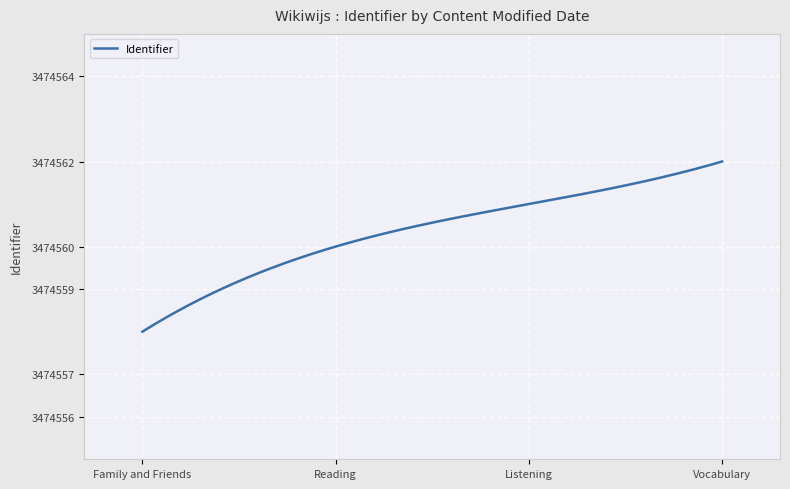

Does the chart display data point markers on the line(s)?

No